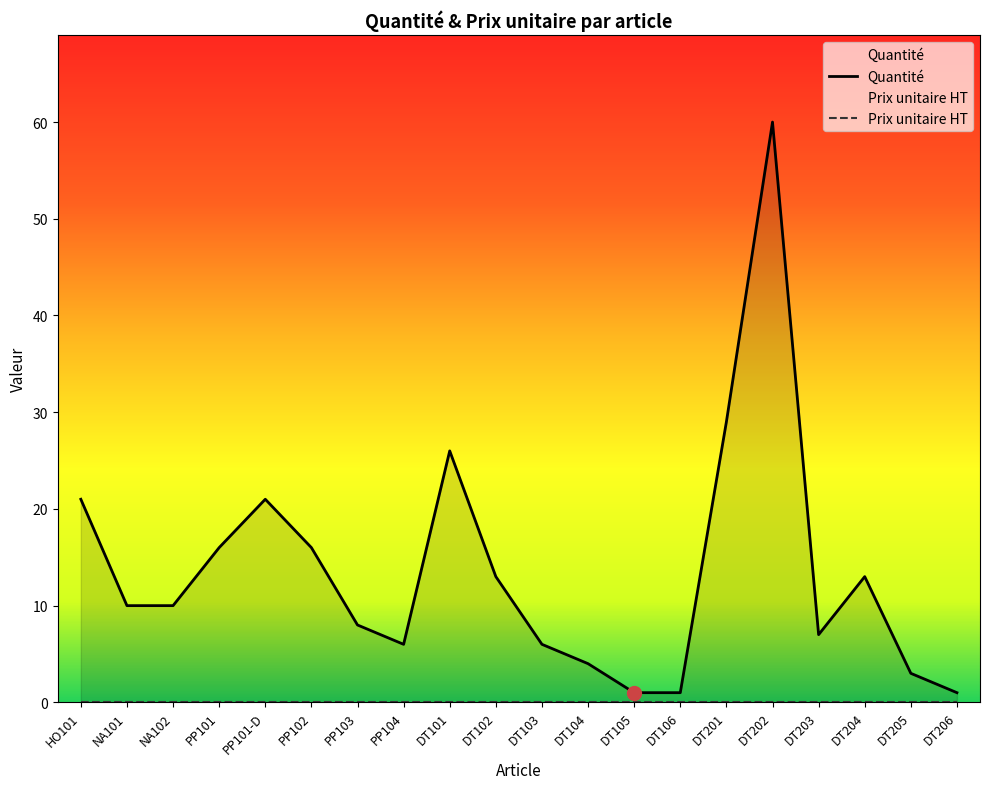

What is the label of the 19th point from the left?

DT205